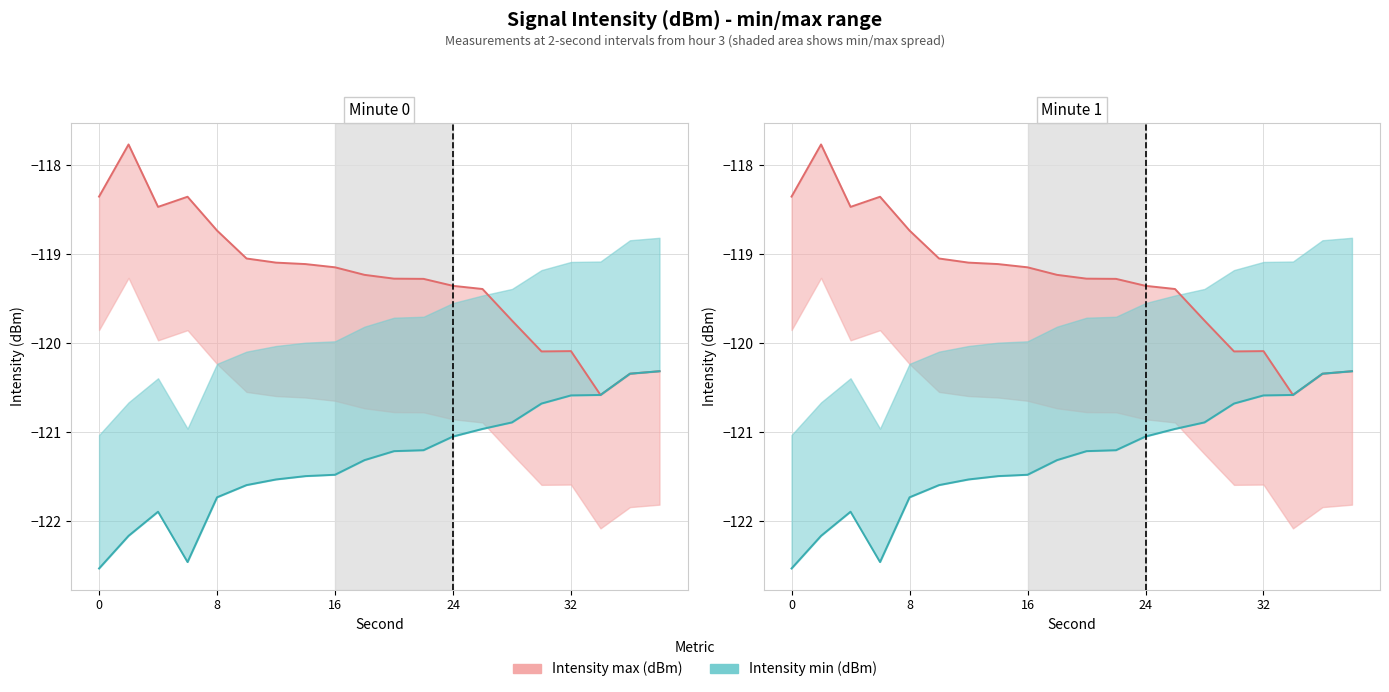

Does the chart display data point markers on the line(s)?

No